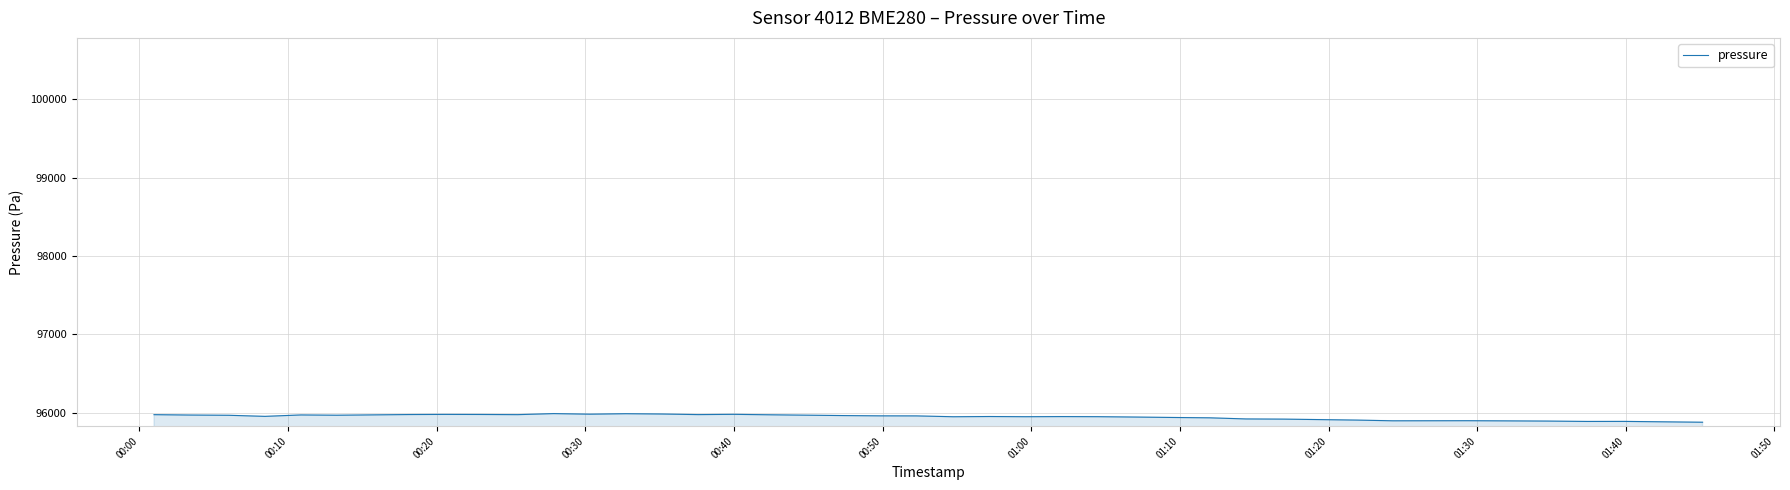

What is the maximum value shown in the chart?

95987.5